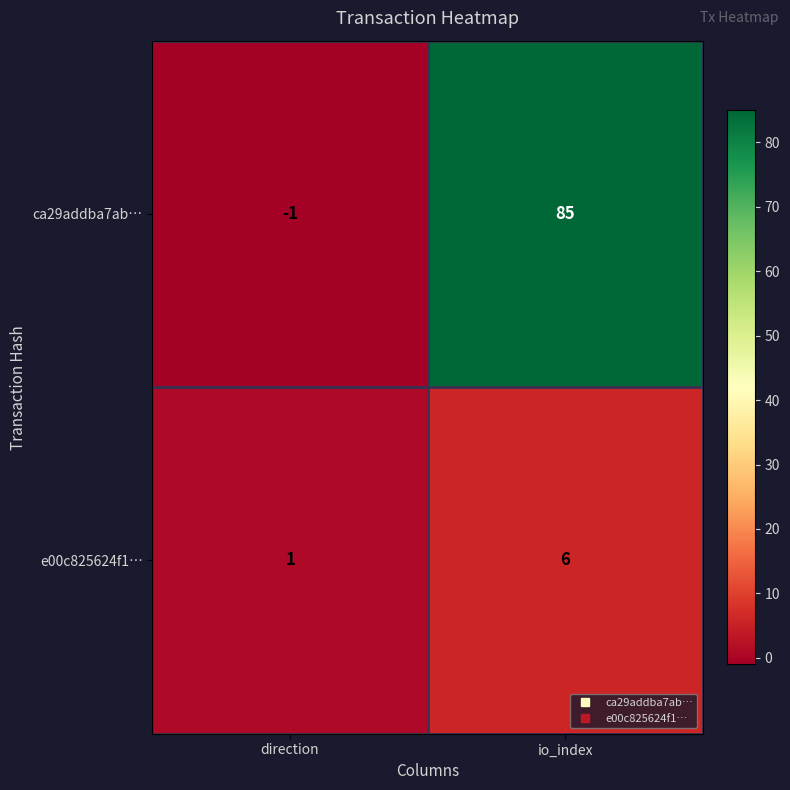

Reading right to left, transcribe all the data shown in this chart.

ca29addba7ab…: io_index=85	direction=-1
e00c825624f1…: io_index=6	direction=1